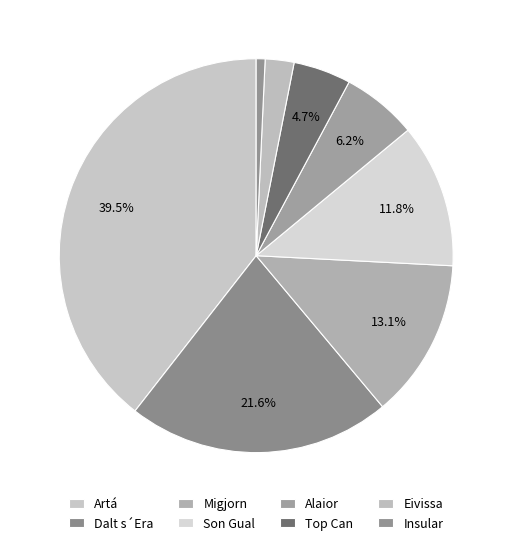

What percentage is NOT represented by Insular?

99.3%